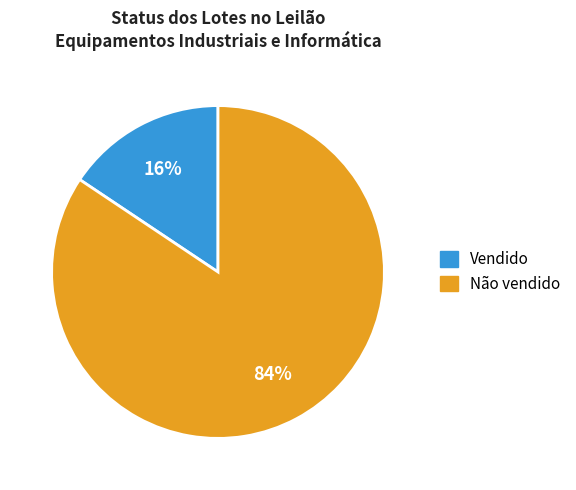

Between Vendido and Não vendido, which is larger?

Não vendido